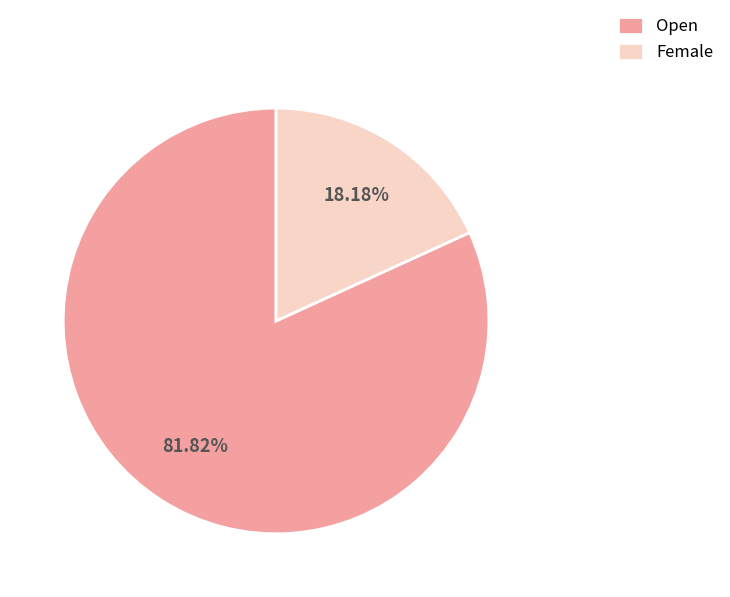

True or false: Female accounts for 18% of the total.

True